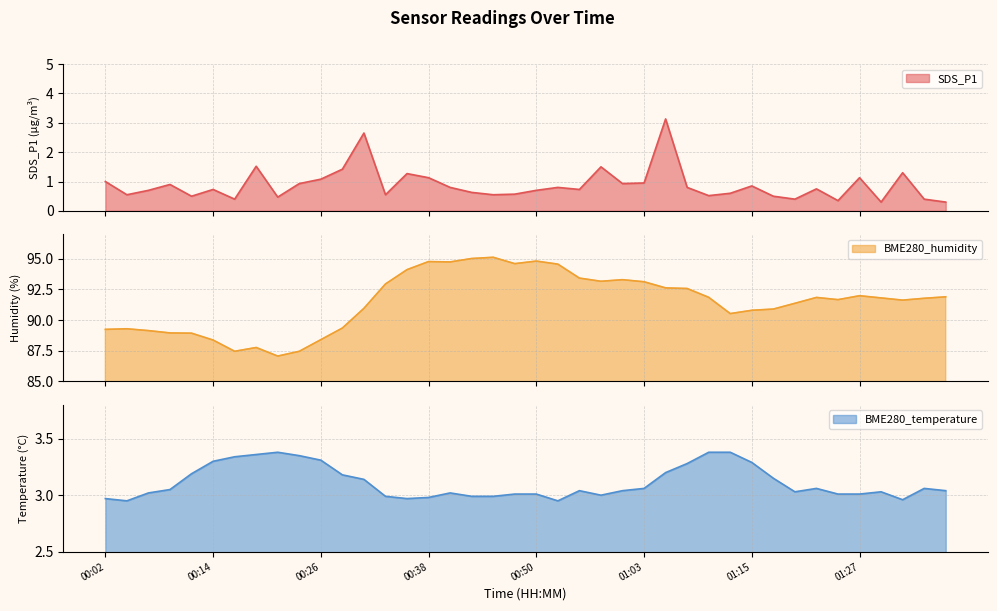

What is the value of the BME280_temperature point at the 38th from the left?

3.0